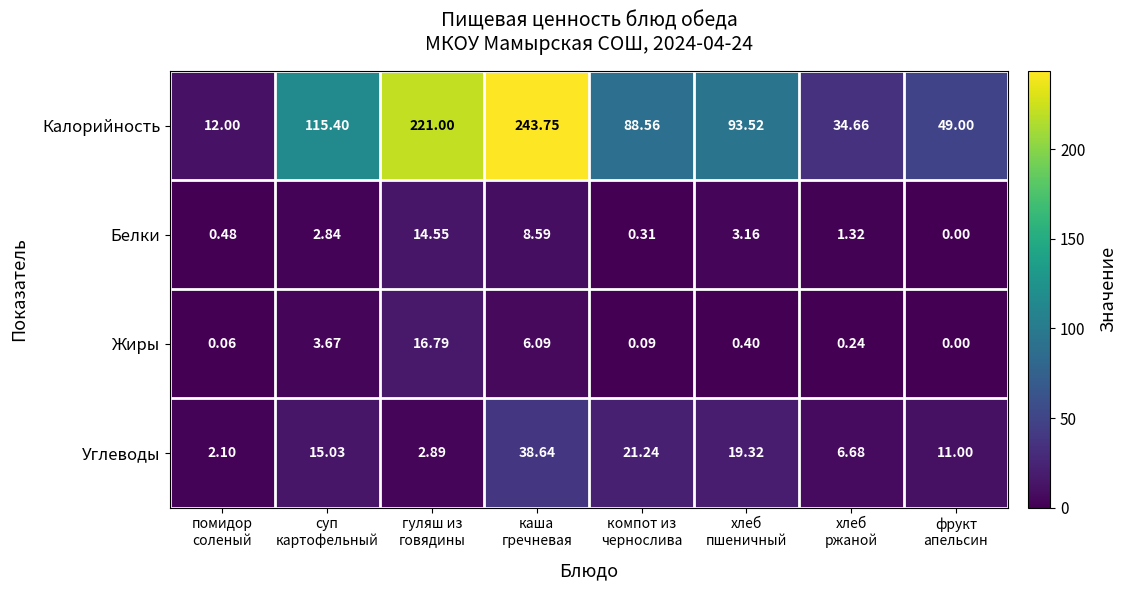

How many positive values does the Жиры series have?

7